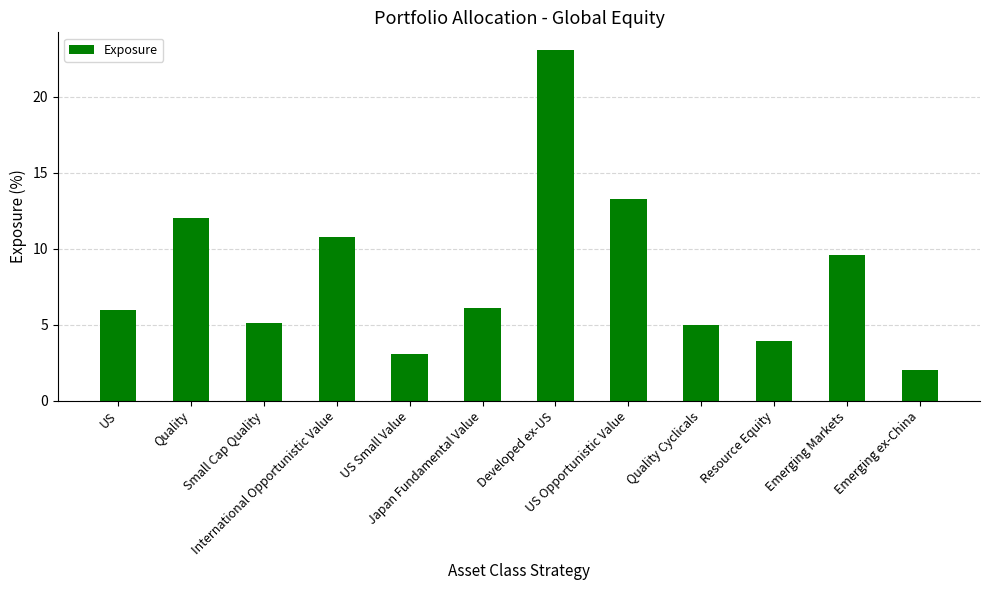

The chart shows a value of 5.1 at Small Cap Quality. True or false?

True